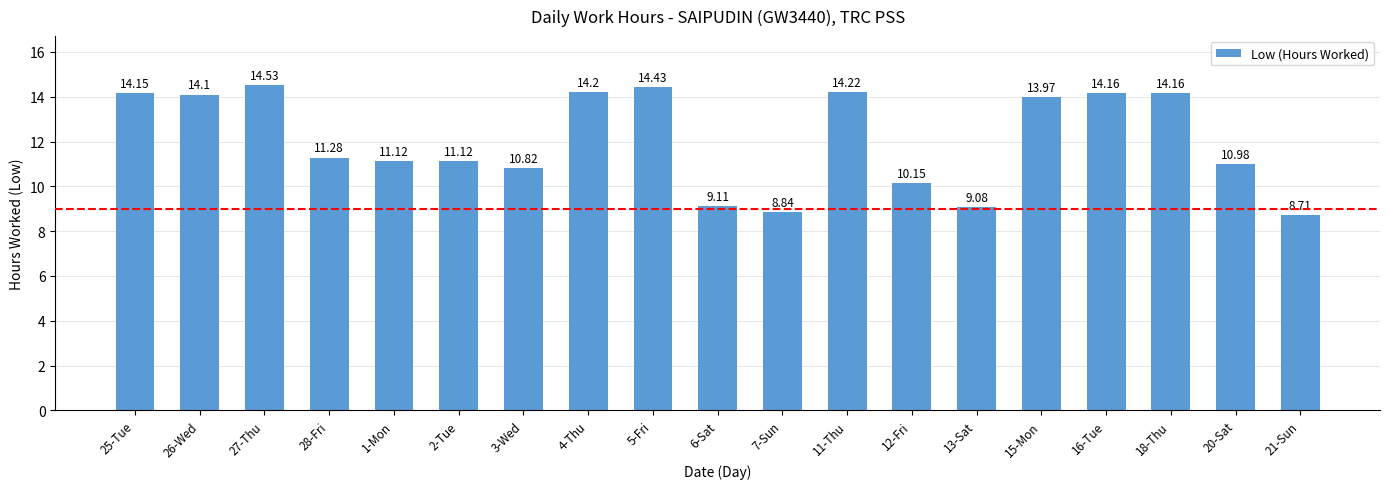

How many data points are above 11?

12